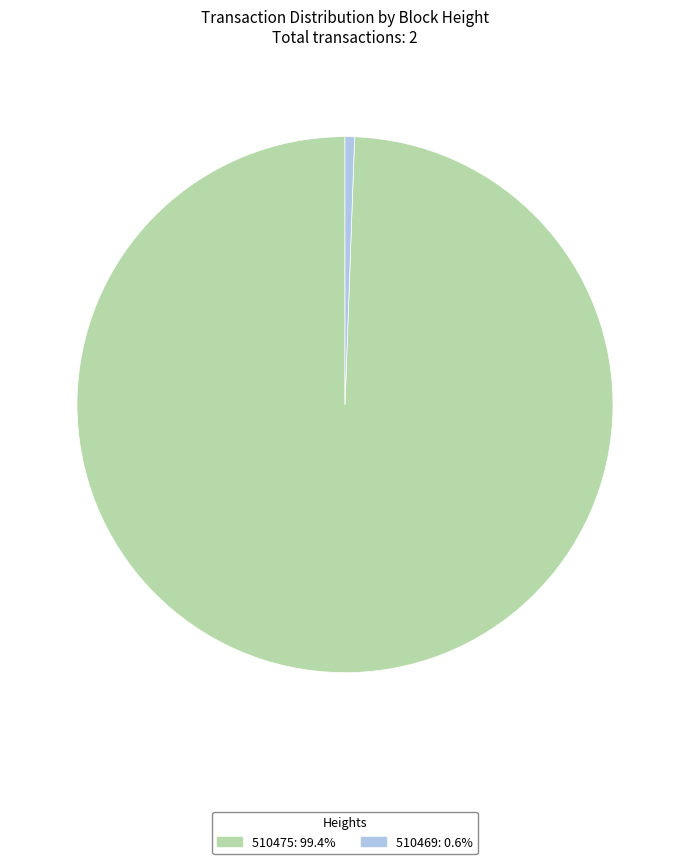

What is the ratio of the value at 510475: 99.4% to the value at 510469: 0.6%?

173.9